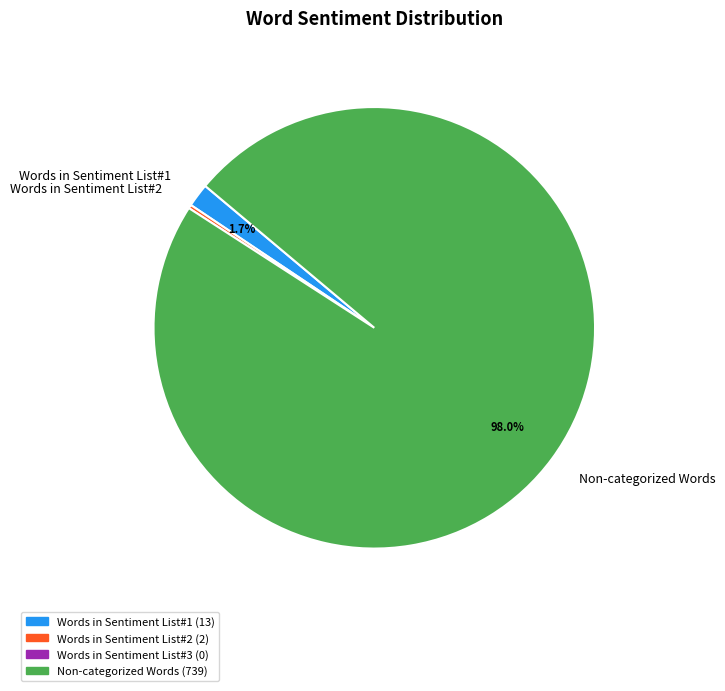

What is the largest slice in the pie chart?

Non-categorized Words